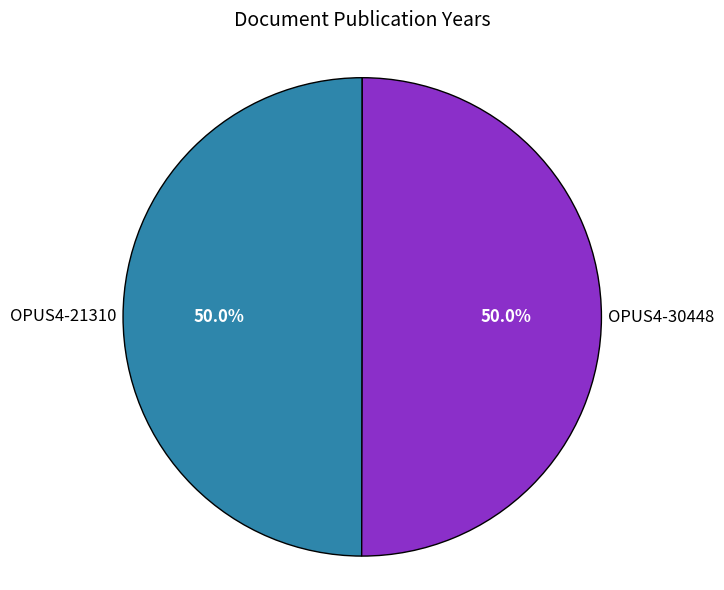

Combined, what portion of the pie is OPUS4-30448 and OPUS4-21310?

100.0%